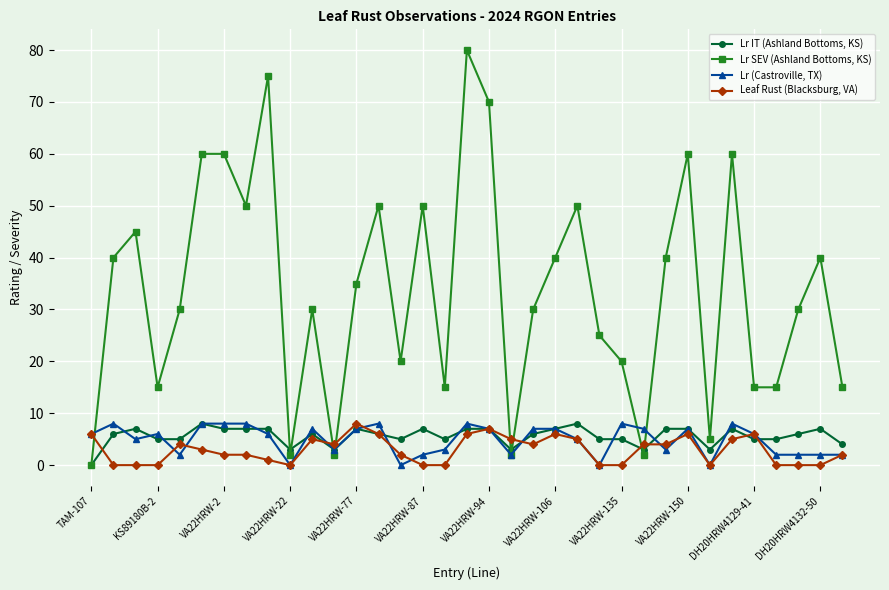

What is the average value of the Lr IT (Ashland Bottoms, KS) series?

6